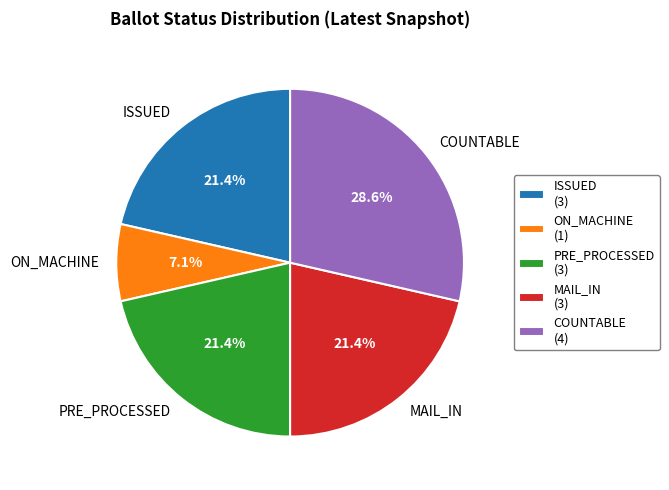

Is the sum of MAIL_IN and ISSUED greater than half?

No